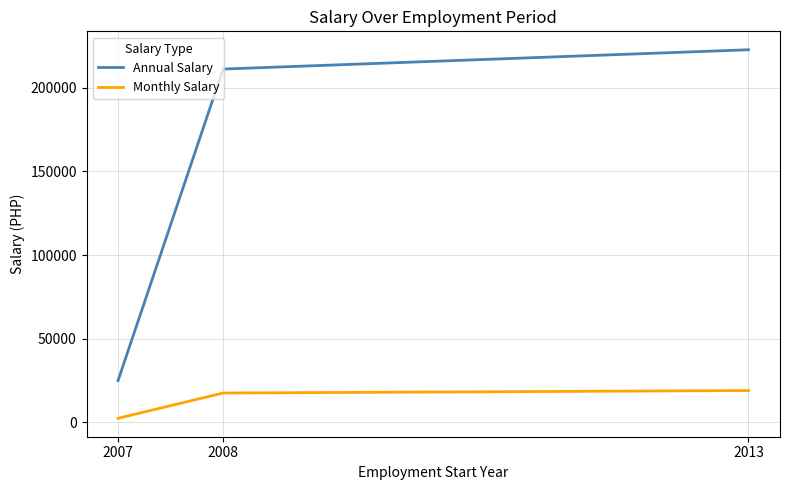

How many series are shown in this chart?

2